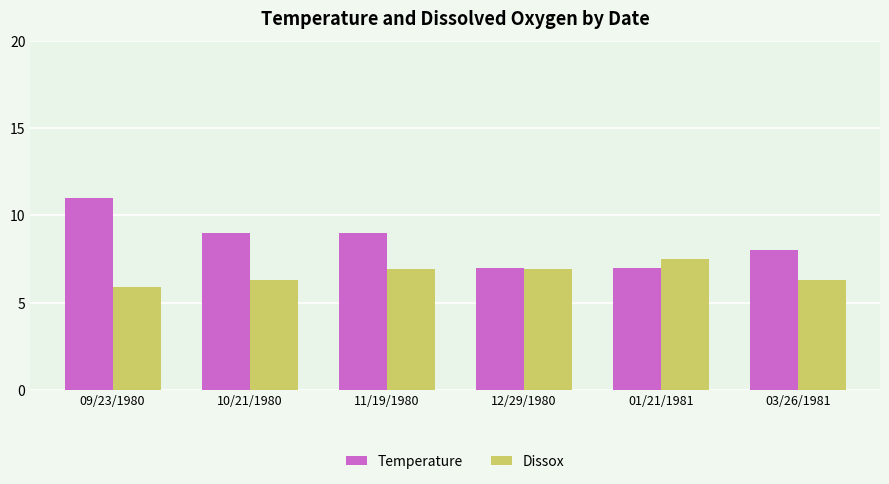

Count the number of data series in this chart.

2